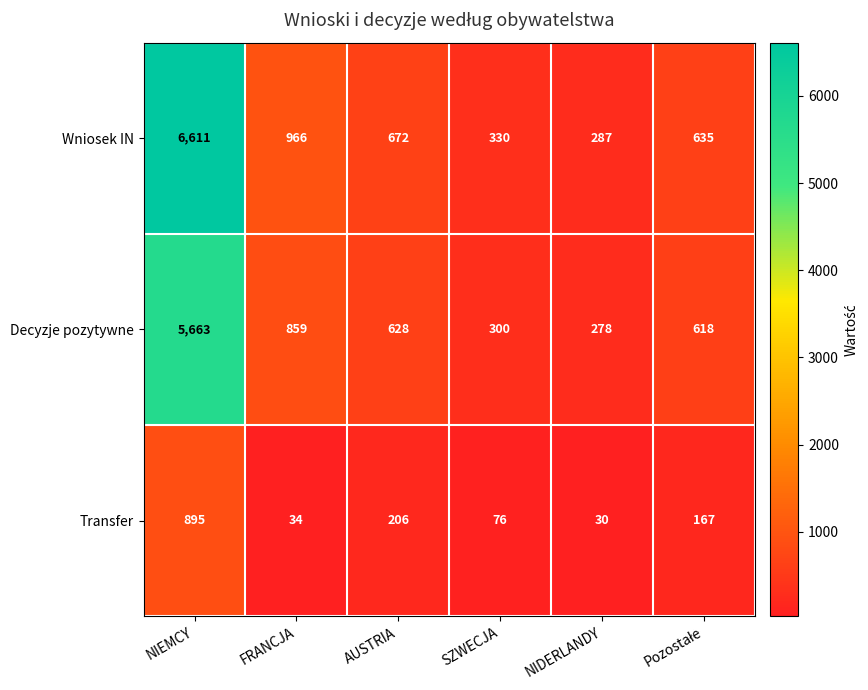

Reading left to right, transcribe all the data shown in this chart.

Wniosek IN: 6611	966	672	330	287	635
Decyzje pozytywne: 5663	859	628	300	278	618
Transfer: 895	34	206	76	30	167